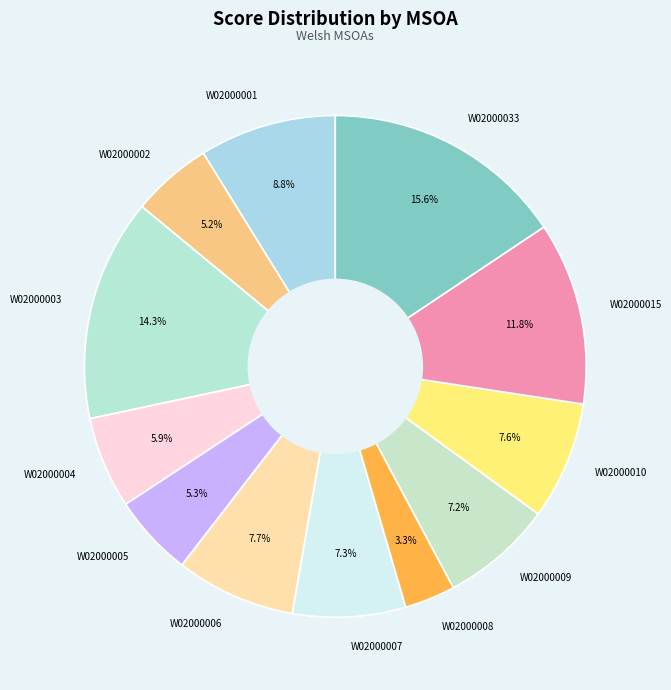

What percentage is the W02000004 slice, to the nearest percent?

6%